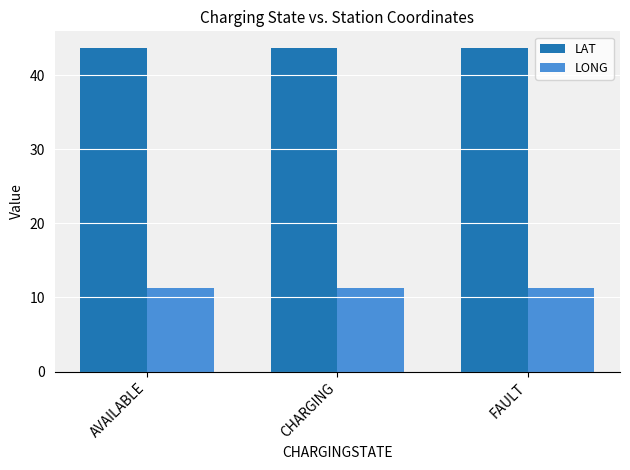

The value of LONG at CHARGING is 7.4. True or false?

False